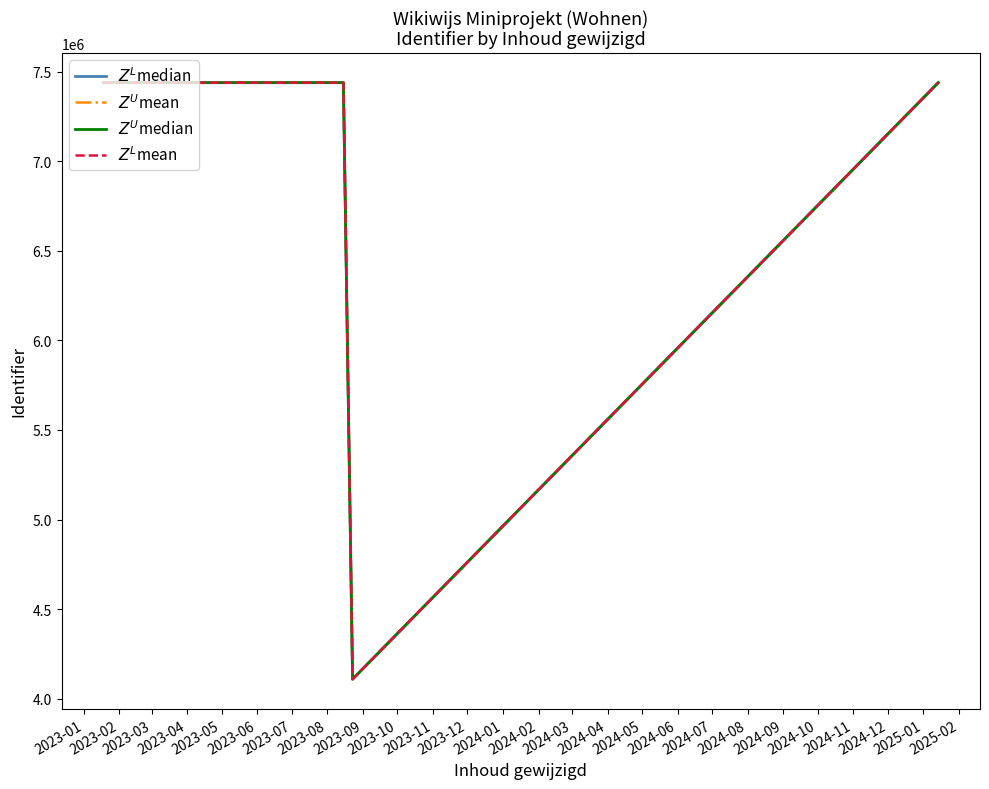

What are all the series names shown in the legend?

$Z^L$median, $Z^U$mean, $Z^U$median, $Z^L$mean